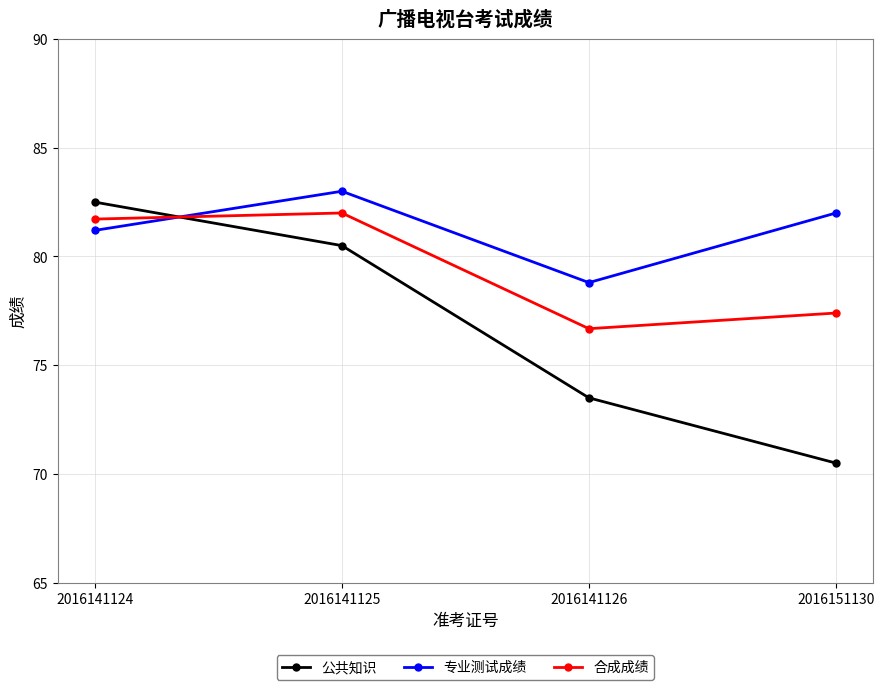

How many intersections are there between 公共知识 and 专业测试成绩?

1